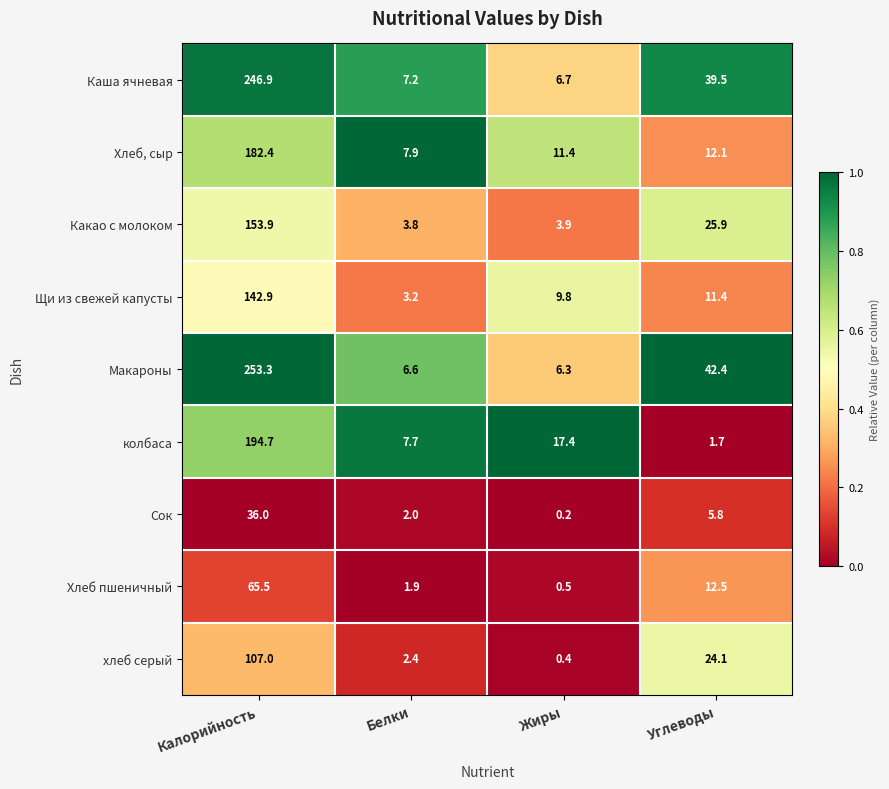

At which category is the sum across all series the highest?

Калорийность